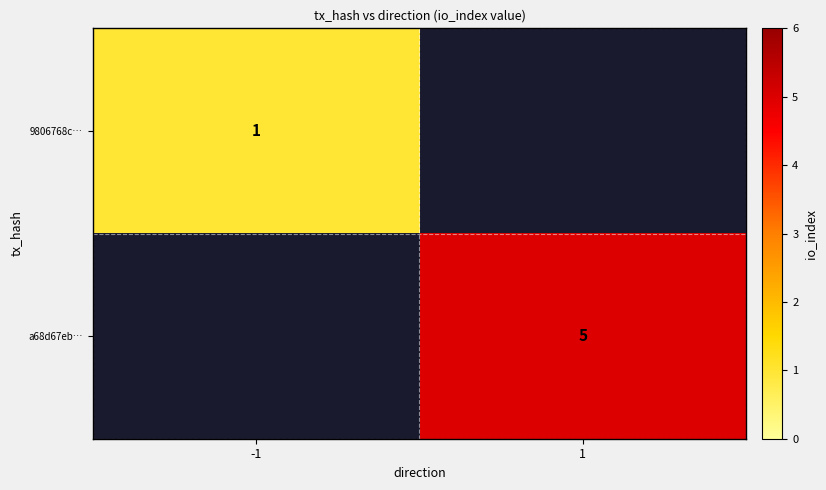

The 9806768c… series shows 0 at -1. True or false?

False